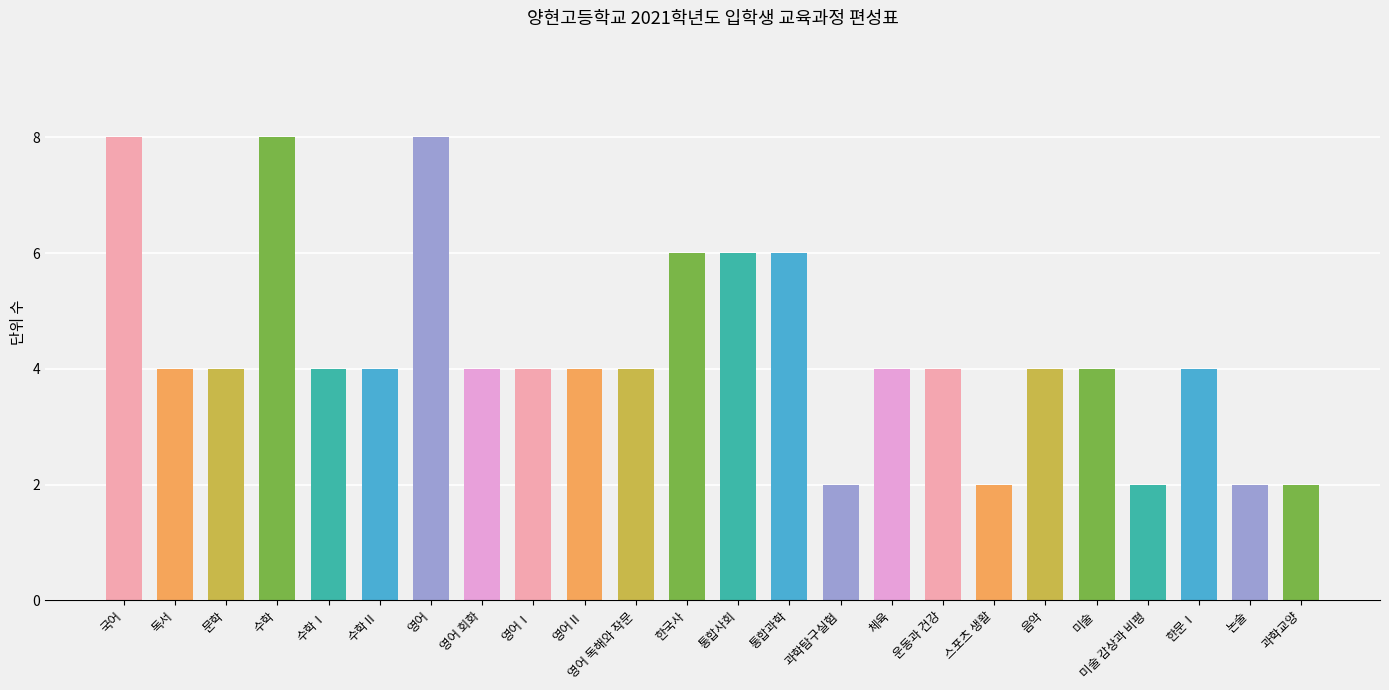

Approximately how many times larger is the value at 통합과학 compared to 미술?

1.5